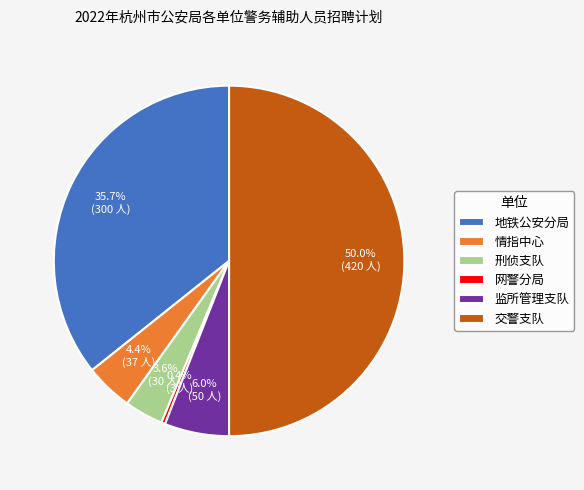

Which slice is the largest?

交警支队